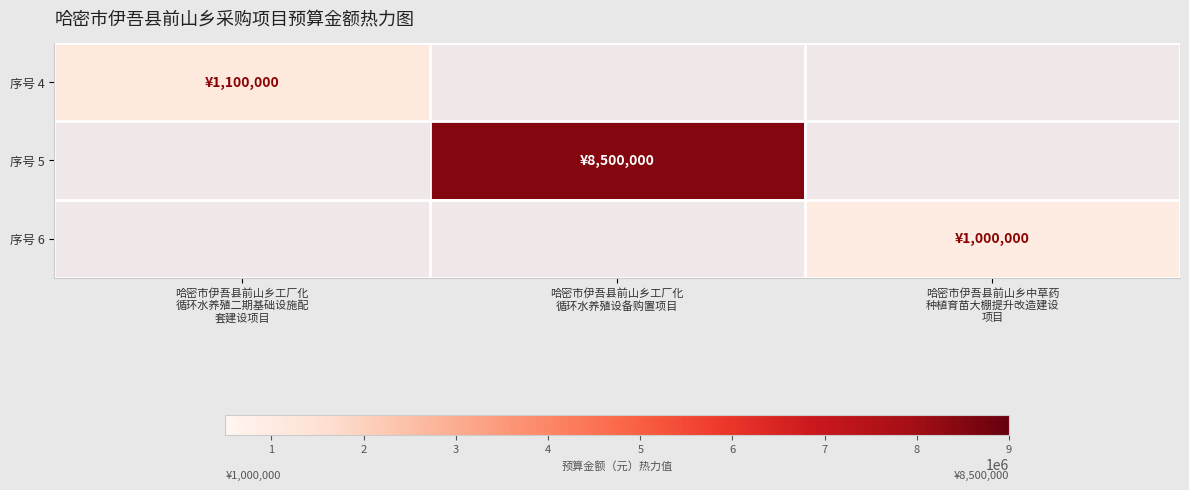

Reading right to left, what are all the values shown in this chart?

序号 4: 哈密市伊吾县前山乡中草药
种植育苗大棚提升改造建设
项目=0	哈密市伊吾县前山乡工厂化
循环水养殖设备购置项目=0	哈密市伊吾县前山乡工厂化
循环水养殖二期基础设施配
套建设项目=1100000
序号 5: 哈密市伊吾县前山乡中草药
种植育苗大棚提升改造建设
项目=0	哈密市伊吾县前山乡工厂化
循环水养殖设备购置项目=8500000	哈密市伊吾县前山乡工厂化
循环水养殖二期基础设施配
套建设项目=0
序号 6: 哈密市伊吾县前山乡中草药
种植育苗大棚提升改造建设
项目=1000000	哈密市伊吾县前山乡工厂化
循环水养殖设备购置项目=0	哈密市伊吾县前山乡工厂化
循环水养殖二期基础设施配
套建设项目=0